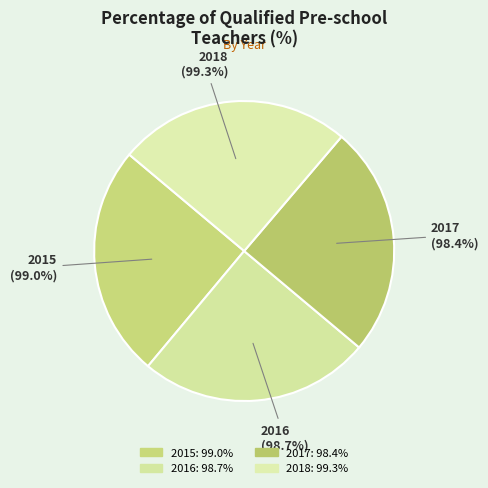

The 2018 slice represents 25% of the pie. True or false?

True